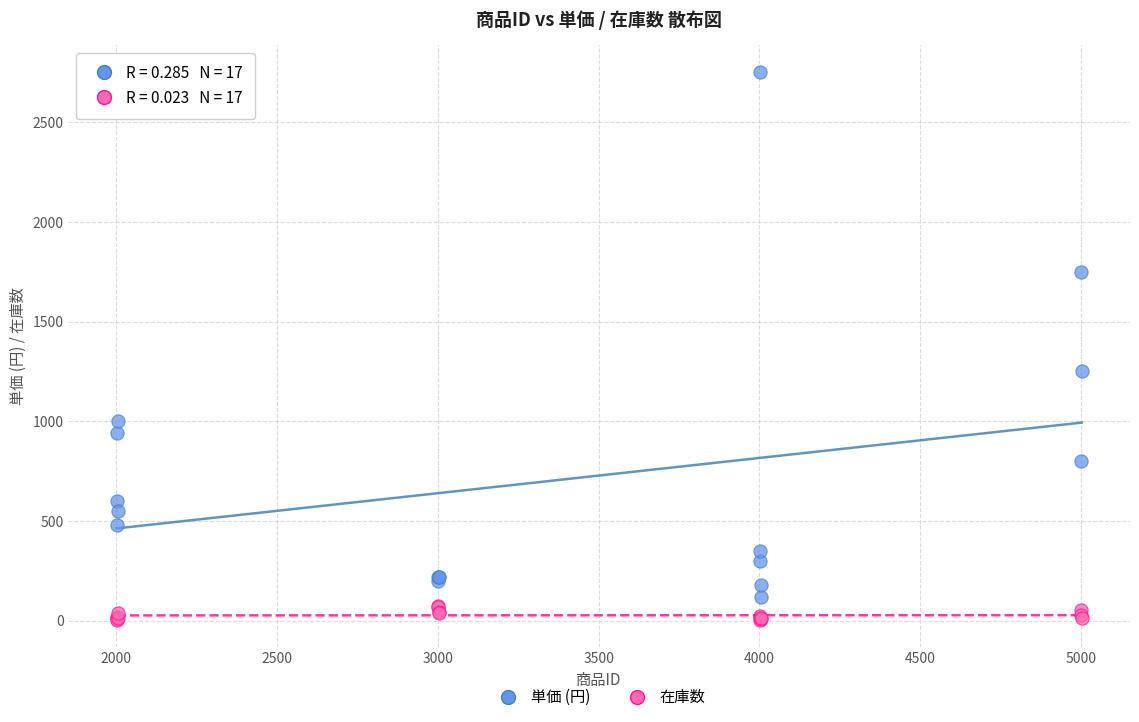

Which series reaches the maximum Y coordinate?

単価 (円)